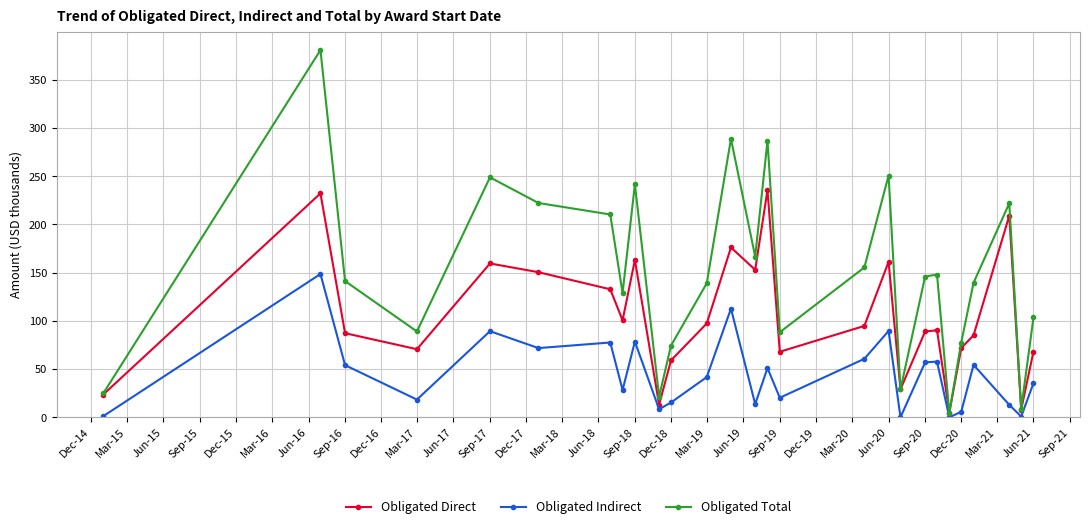

What is the lowest value of the Obligated Total series?

4.8